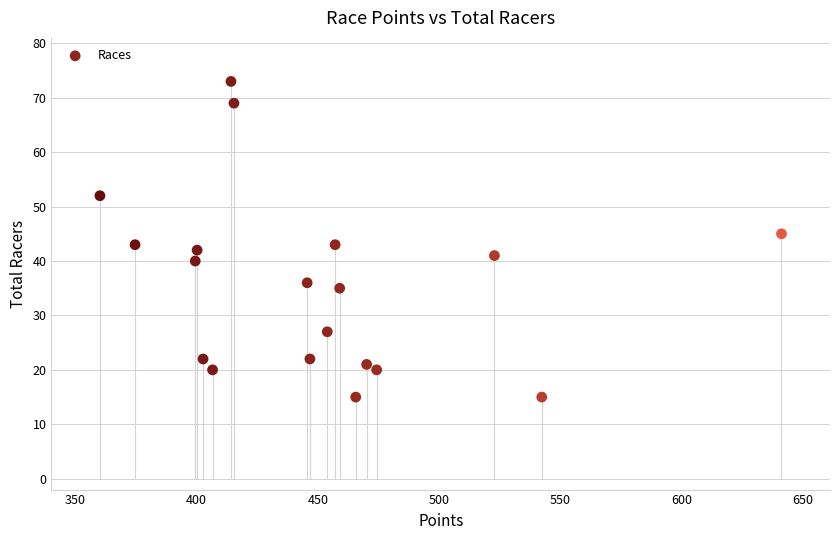

What is the range of Y values (max minus min)?

58